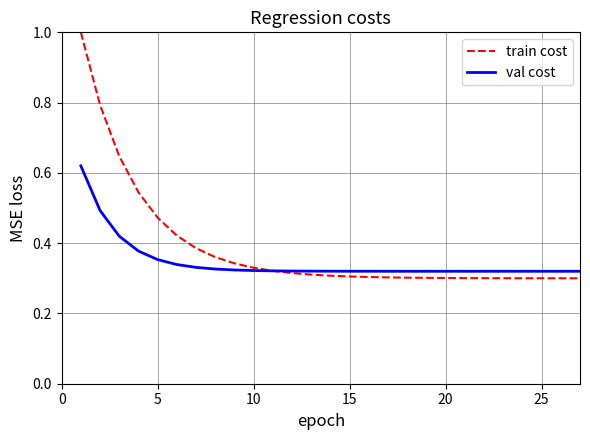

Rank the series by their maximum value, from highest to lowest.

train cost, val cost